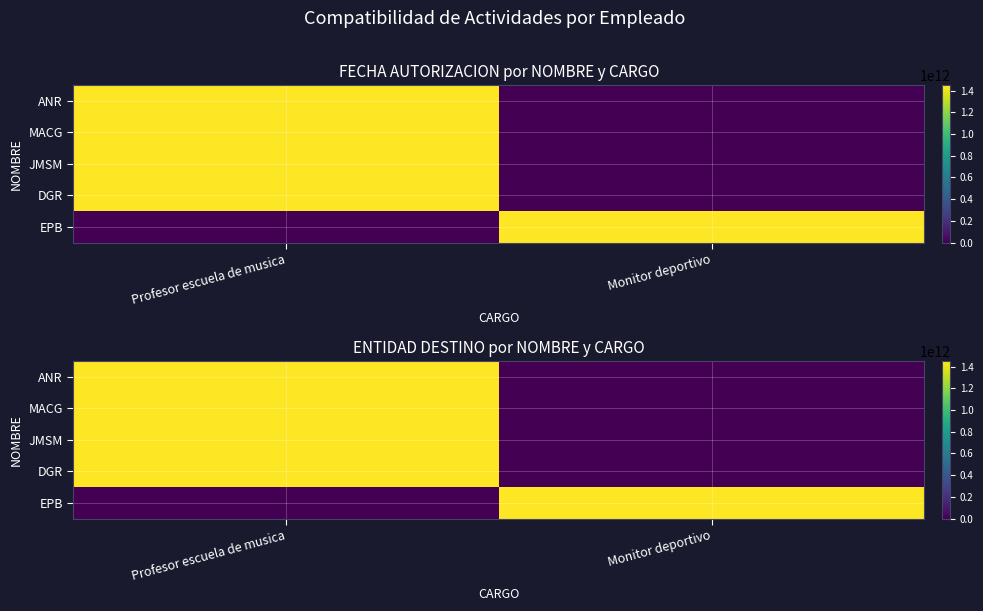

Rank the series at Monitor deportivo from highest to lowest value.

EPB, ANR, MACG, JMSM, DGR